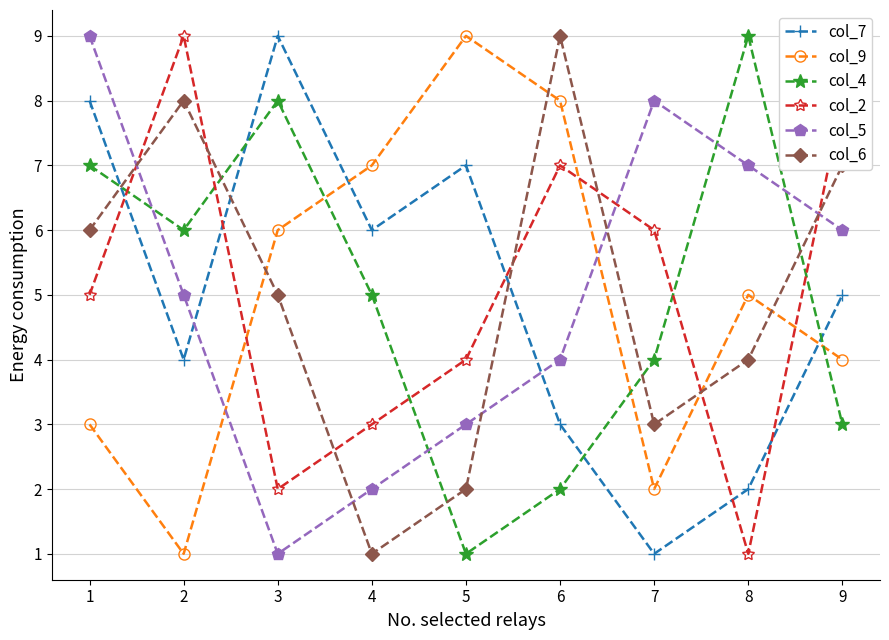

At how many categories does at least one series exceed 4?

9